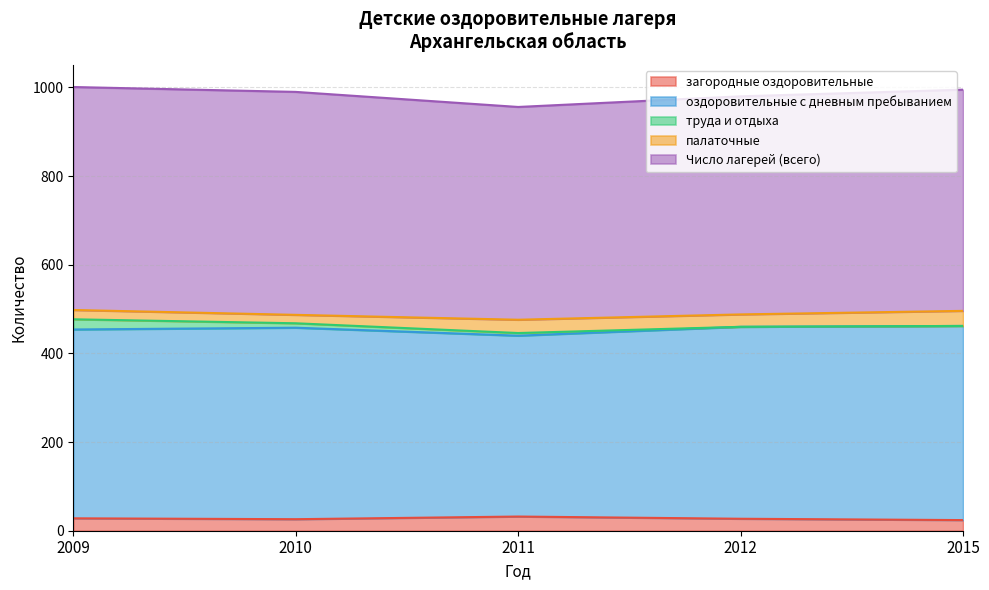

Is it true that палаточные equals 15 at 2012?

False